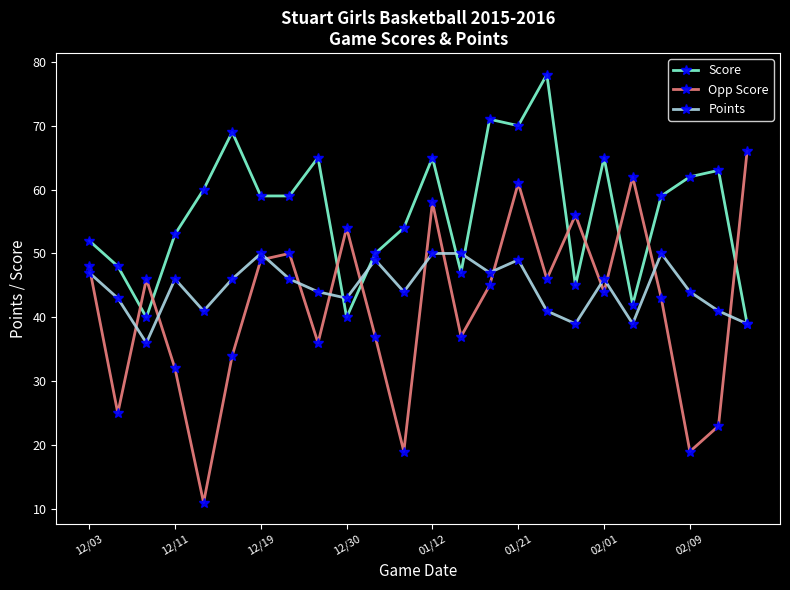

What is the lowest value of the Opp Score series?

11